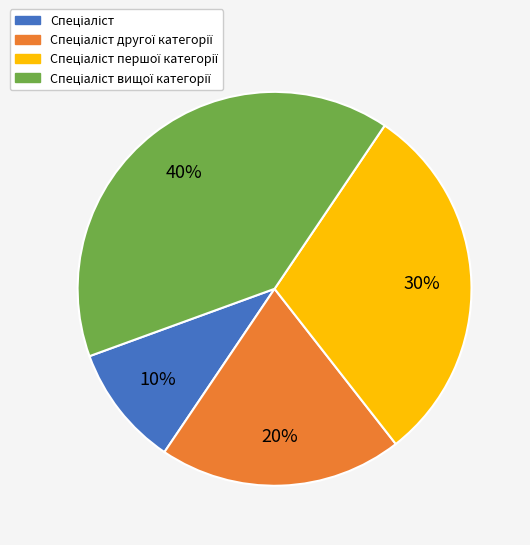

Is there any slice that represents more than half of the pie?

No